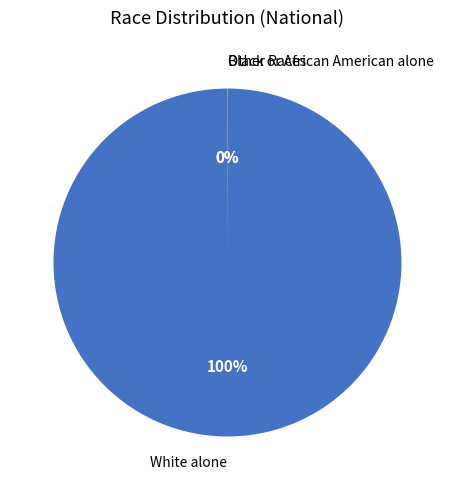

To the nearest percent, what is the average slice percentage?

33%